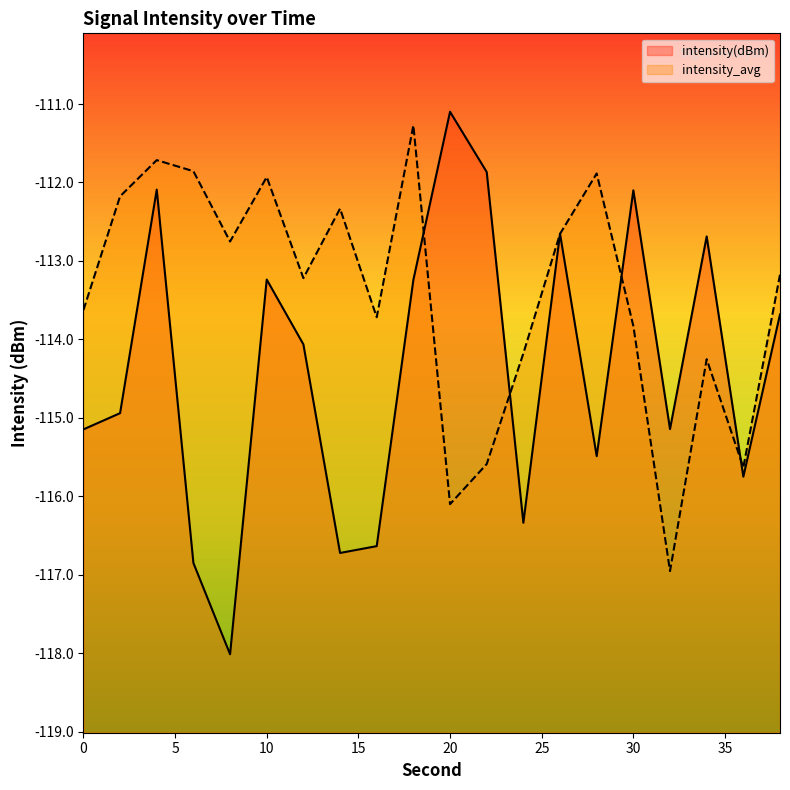

Reading right to left, transcribe all the data shown in this chart.

intensity(dBm): -113.7	-115.7	-112.7	-115.1	-112.1	-115.5	-112.7	-116.3	-111.9	-111.1	-113.2	-116.6	-116.7	-114.1	-113.2	-118.0	-116.8	-112.1	-114.9	-115.1
intensity_avg: -113.2	-115.6	-114.3	-117.0	-113.8	-111.9	-112.7	-114.2	-115.6	-116.1	-111.3	-113.7	-112.3	-113.2	-111.9	-112.8	-111.9	-111.7	-112.2	-113.6